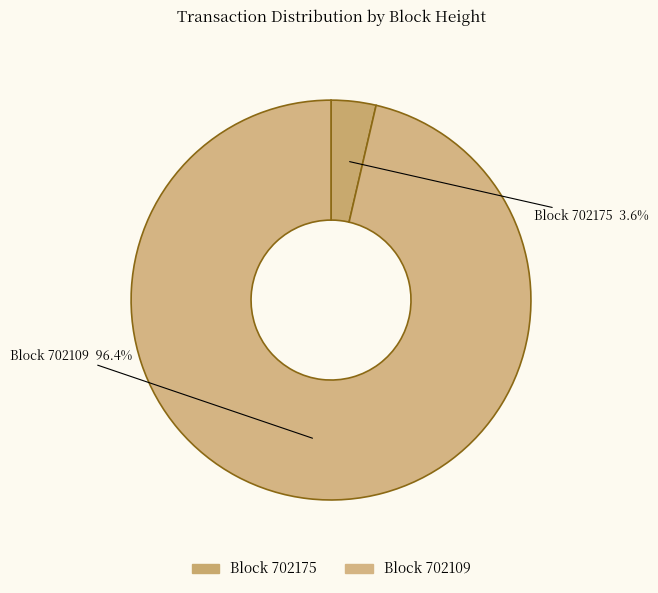

What is the majority slice?

702109